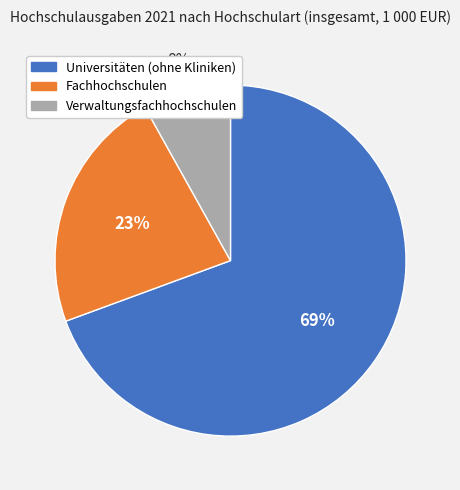

Combined, do Fachhochschulen and Verwaltungsfachhochschulen account for over 50%?

No